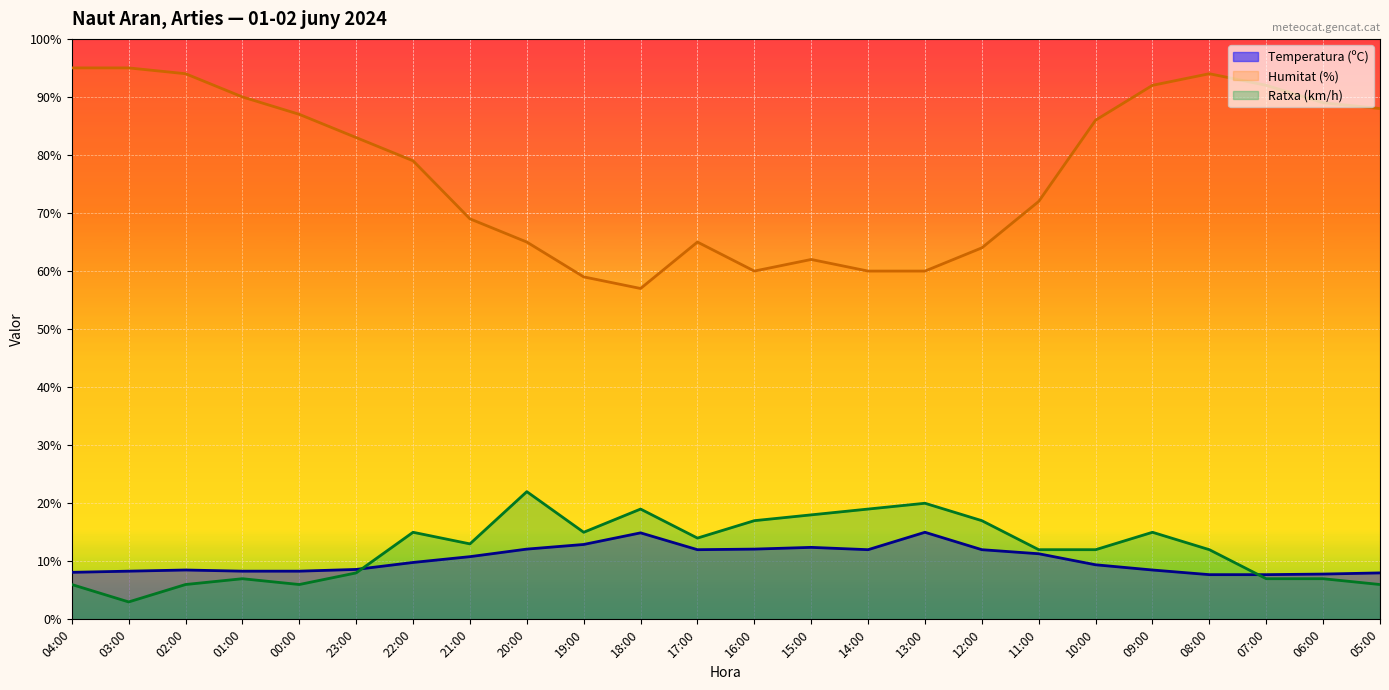

Which series ends up on top after the final intersection of Ratxa (km/h) and Temperatura (ºC)?

Temperatura (ºC)